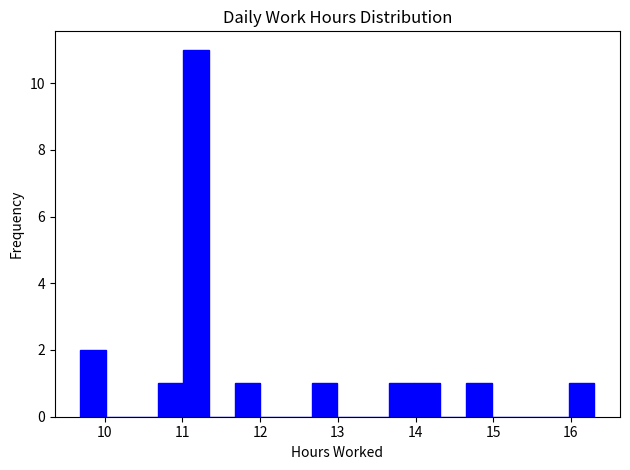

Around what value on the x-axis is the tallest bar? Give the approximate position of its centre, as read against the axis.

11.2